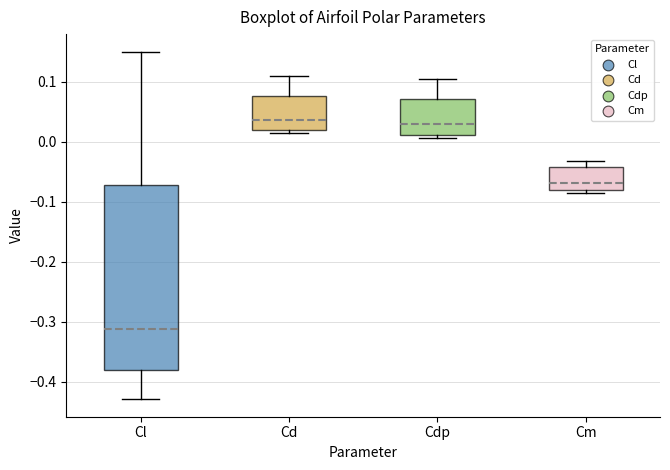

Comparing the boxes themselves (not the whiskers), which one is the tallest?

Cl